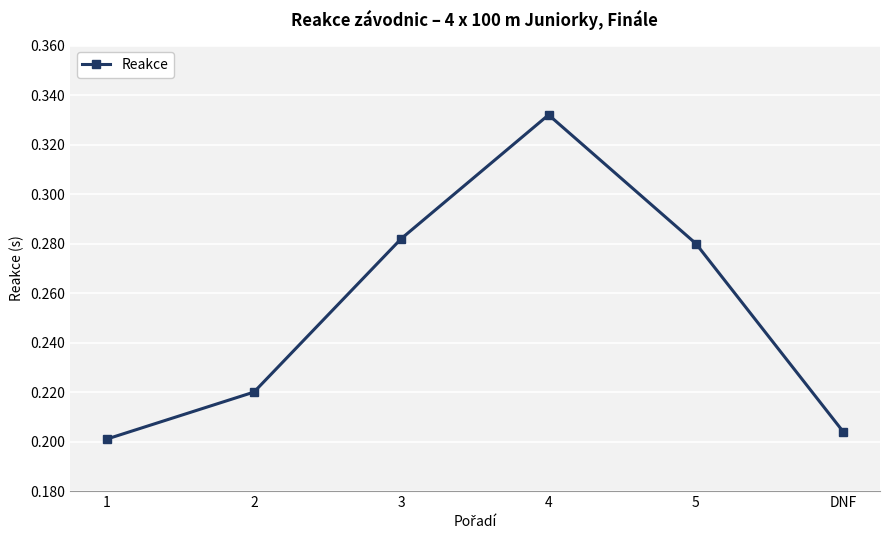

What is the difference between the values at 5 and 1?

0.1